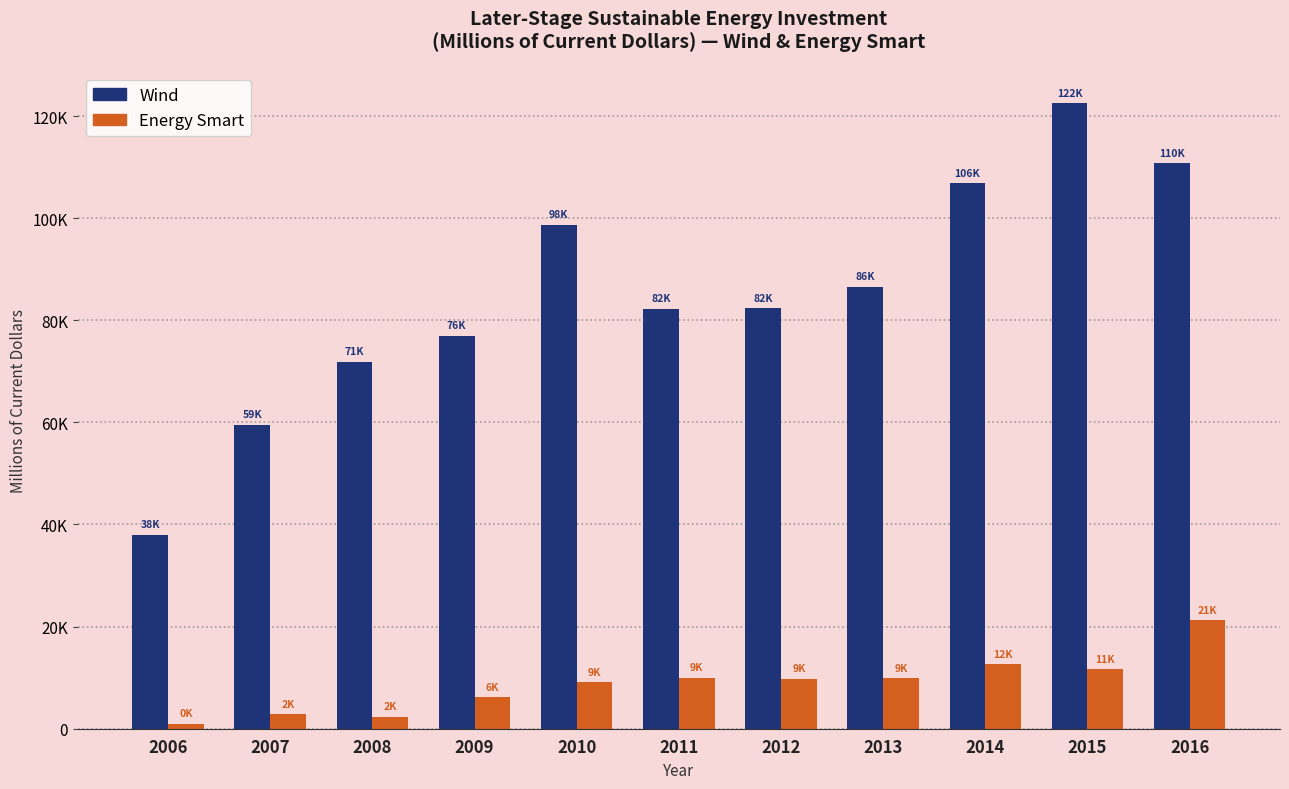

Is the value of Energy Smart at 2008 greater than the value of Wind at 2006?

No